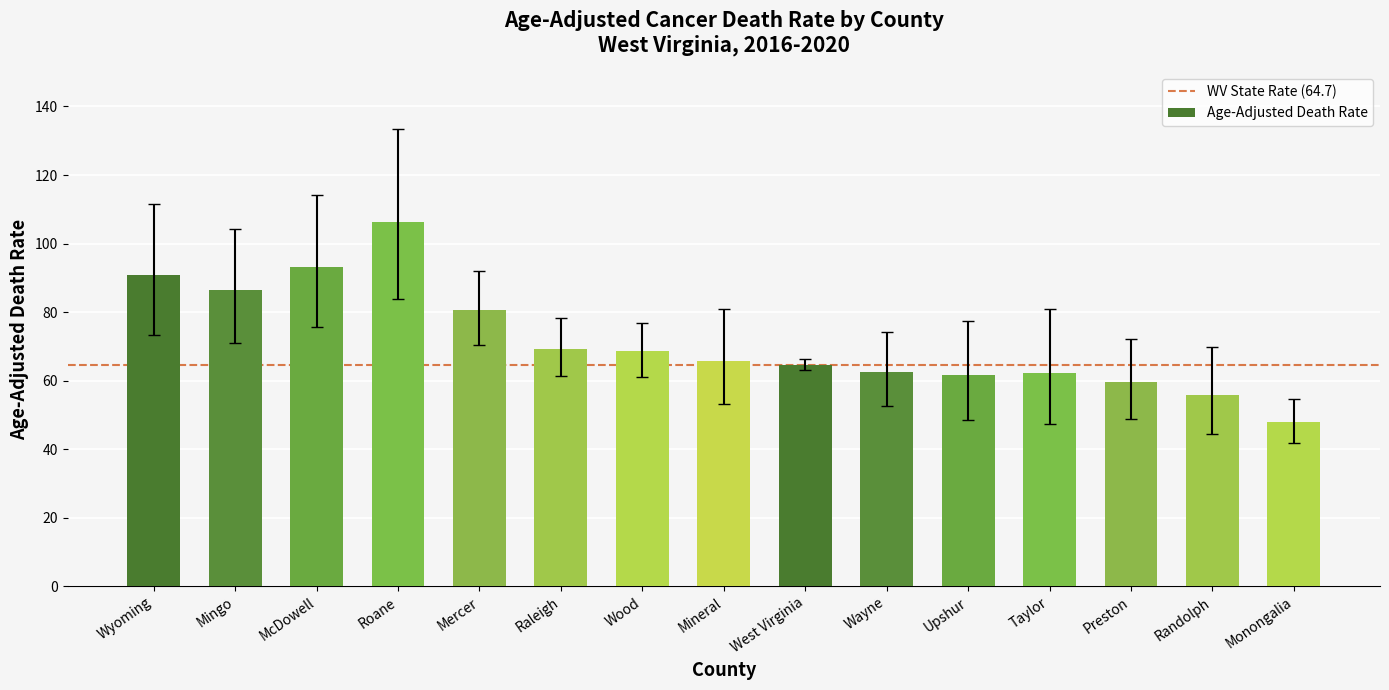

What is the label of the 8th bar from the left?

Mineral